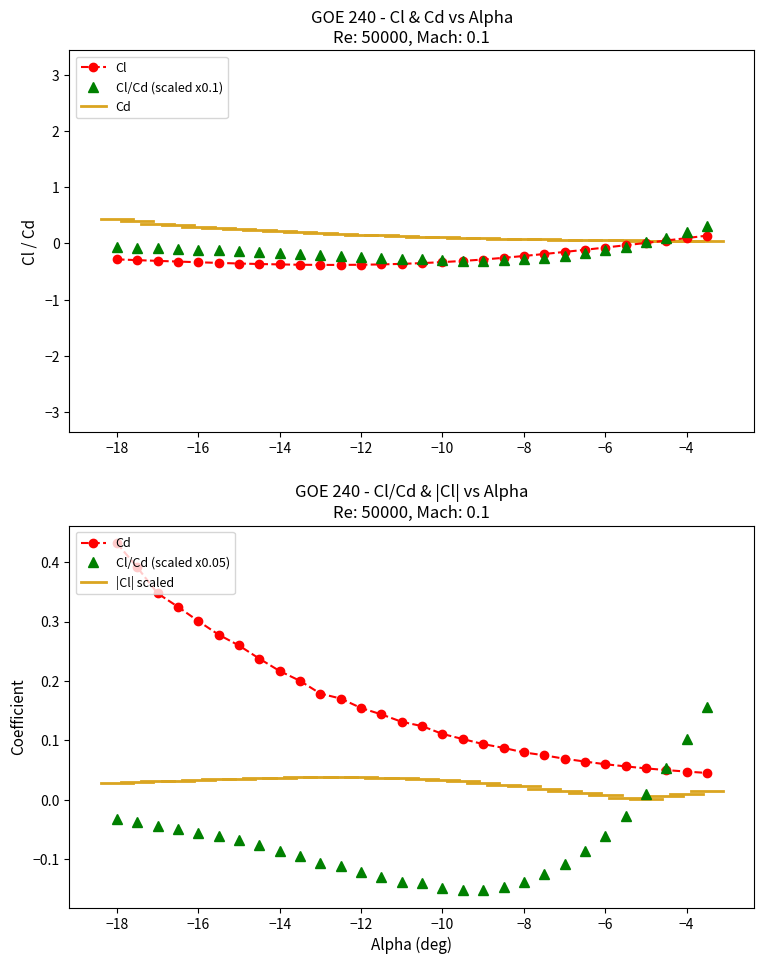

What is the value of the Cd point at the 27th from the left?

0.1